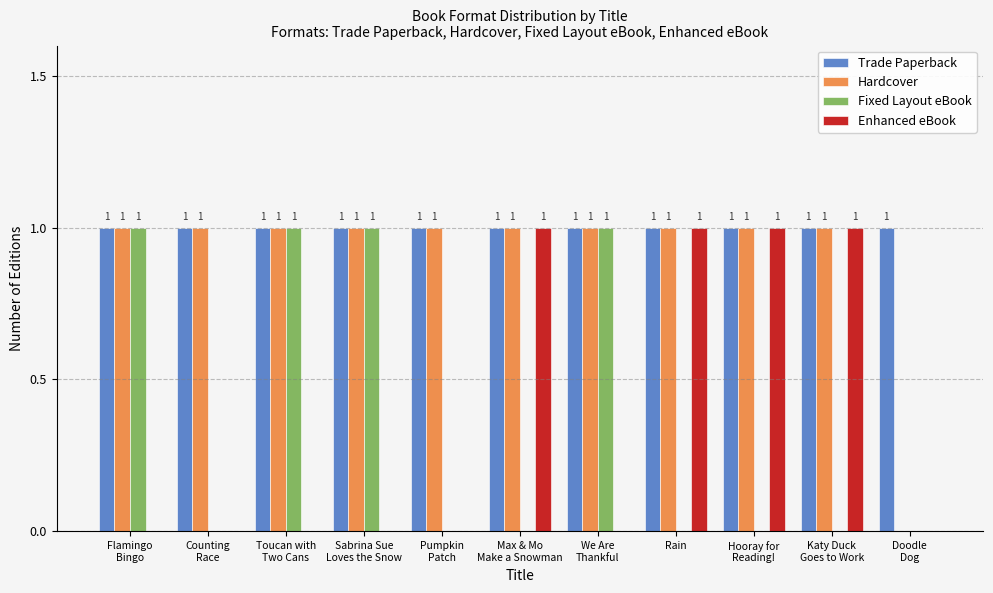

Is it true that Enhanced eBook equals 1 at Counting
Race?

False